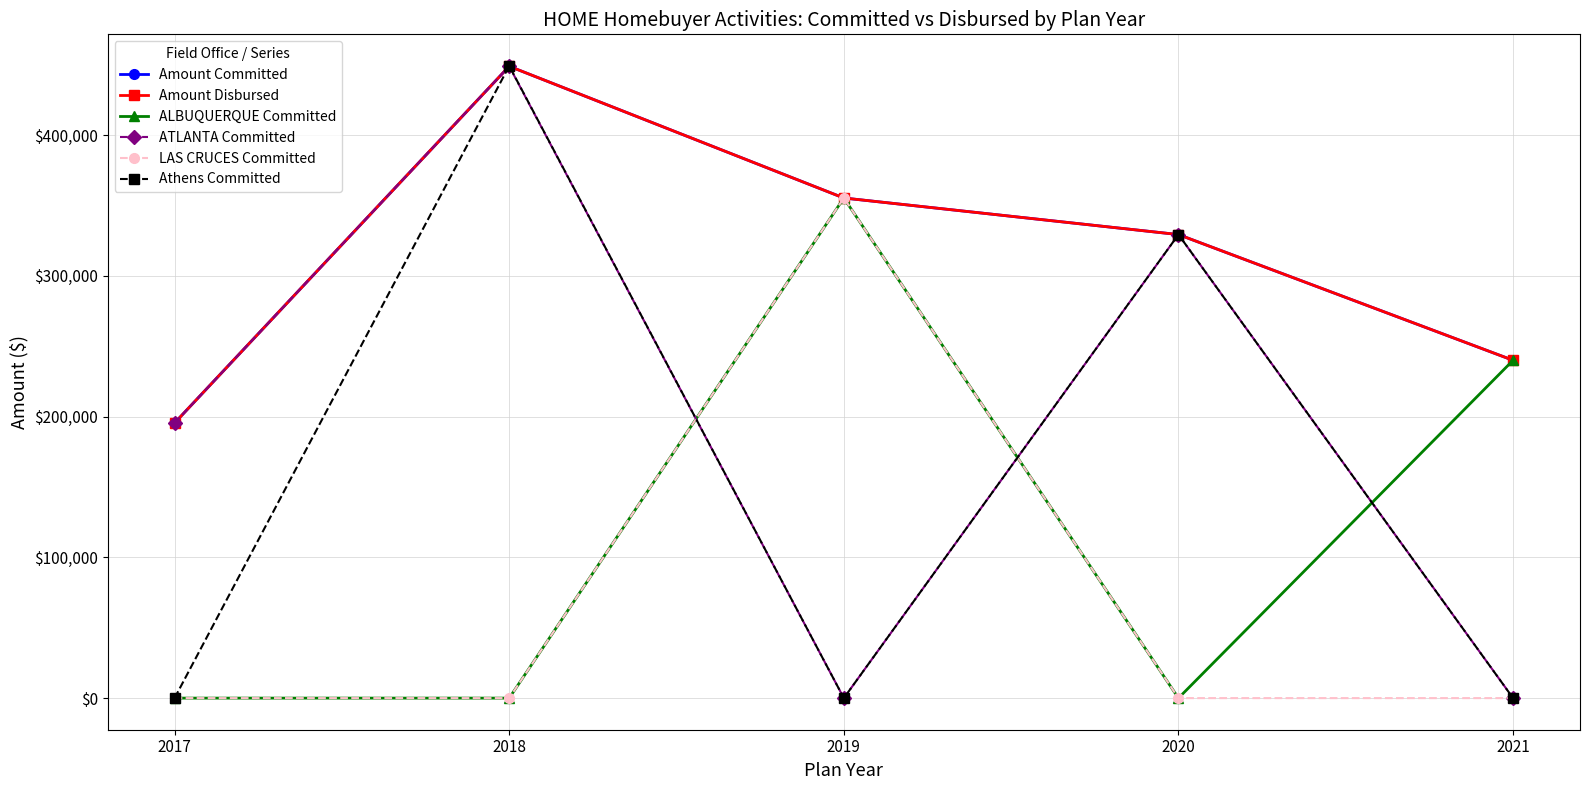

Rank the series by their maximum value, from highest to lowest.

Athens Committed, Amount Committed, Amount Disbursed, ATLANTA Committed, ALBUQUERQUE Committed, LAS CRUCES Committed